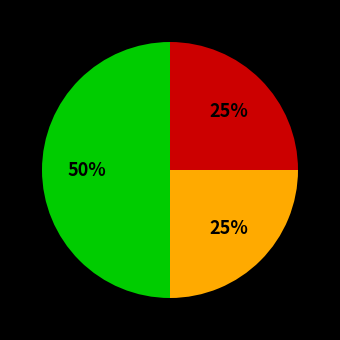

To the nearest percent, what is the average slice percentage?

33%